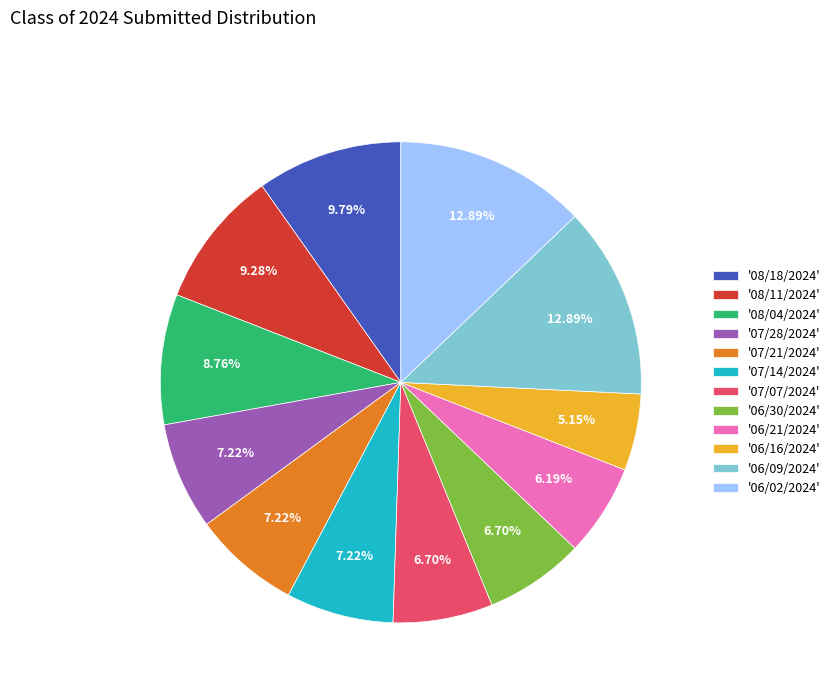

Do '07/14/2024' and '06/02/2024' together represent more than half of the pie?

No